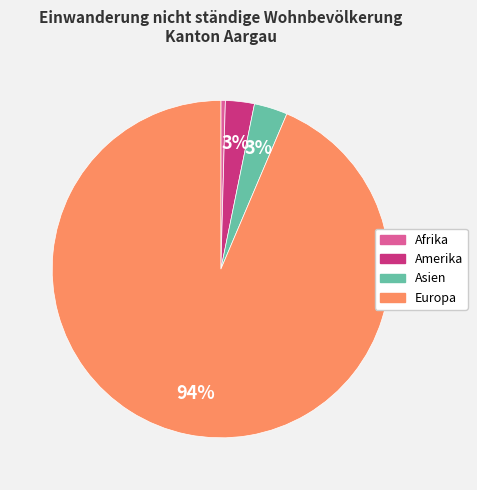

Is there any slice that represents more than half of the pie?

Yes